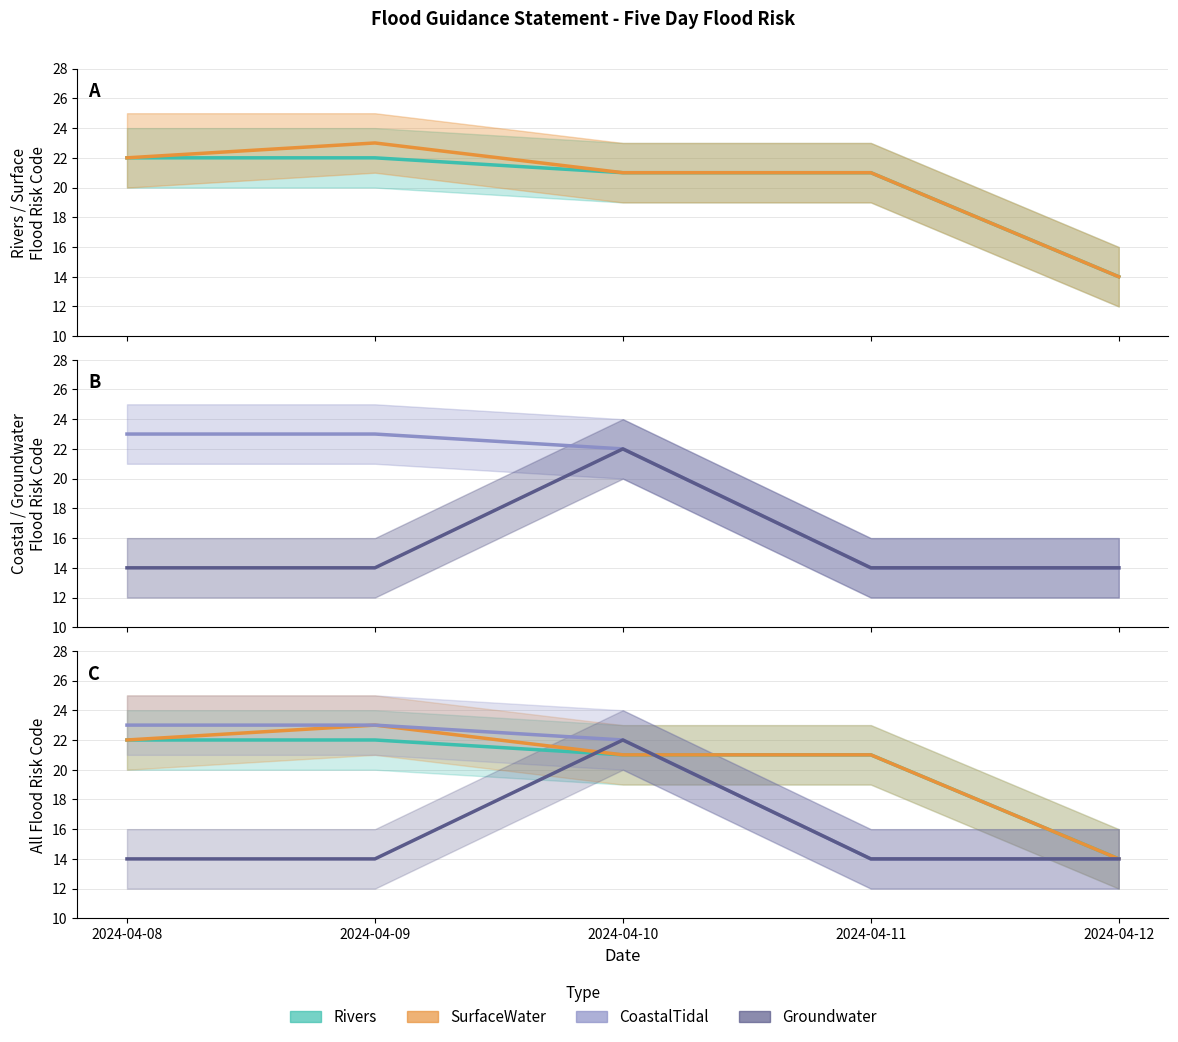

Count the Groundwater values in the range 14 to 15.

4